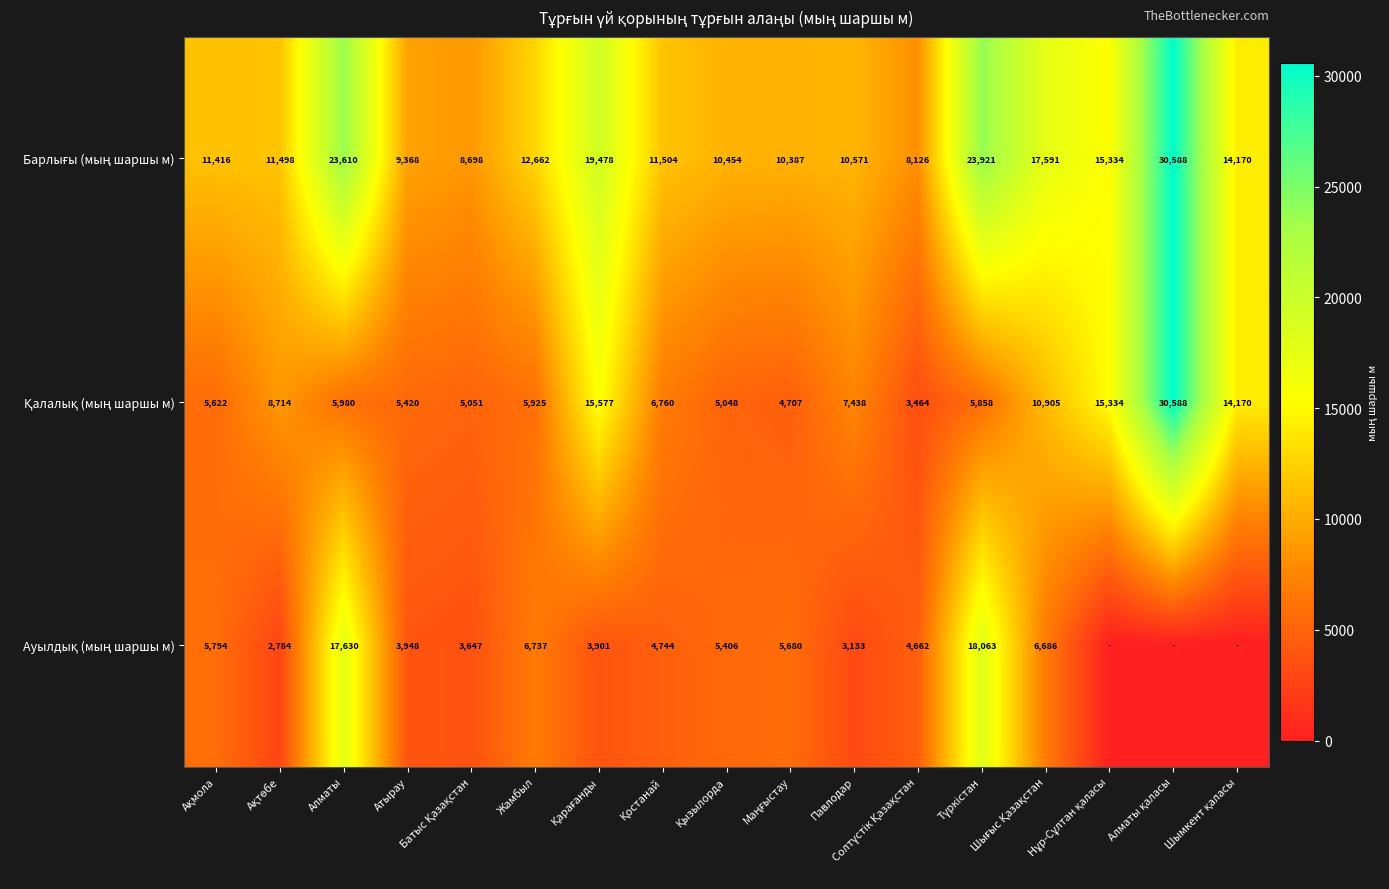

What is the maximum value for Барлығы (мың шаршы м)?

30587.7